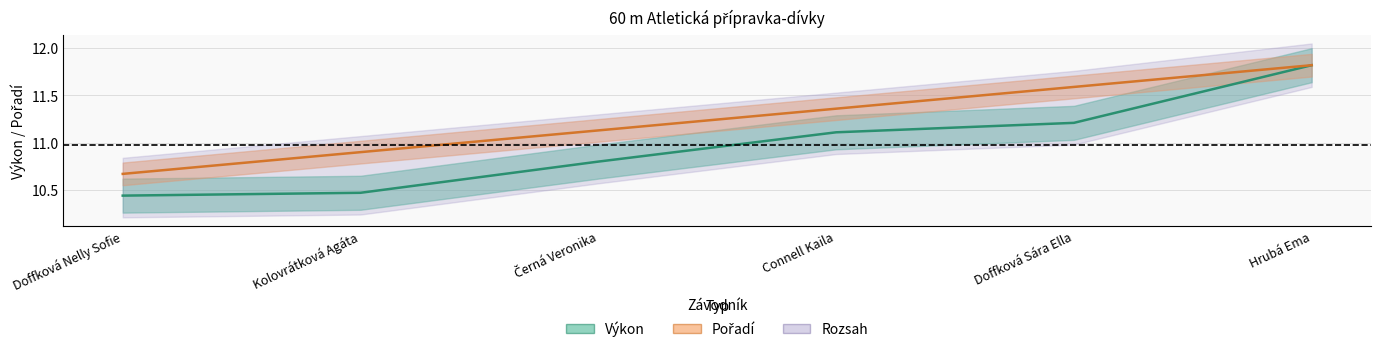

Which series changed the most between Doffková Nelly Sofie and Hrubá Ema?

Výkon